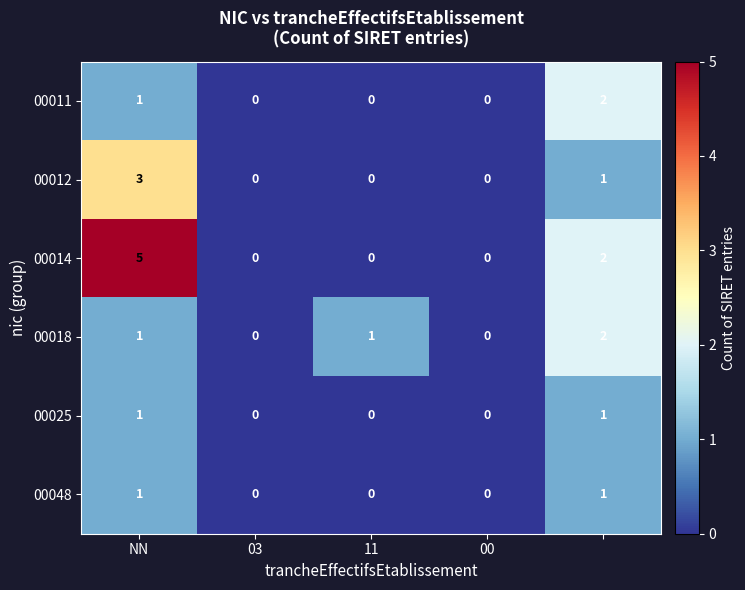

Reading right to left, transcribe all the data shown in this chart.

00011: 2	0	0	0	1
00012: 1	0	0	0	3
00014: 2	0	0	0	5
00018: 2	0	1	0	1
00025: 1	0	0	0	1
00048: 1	0	0	0	1